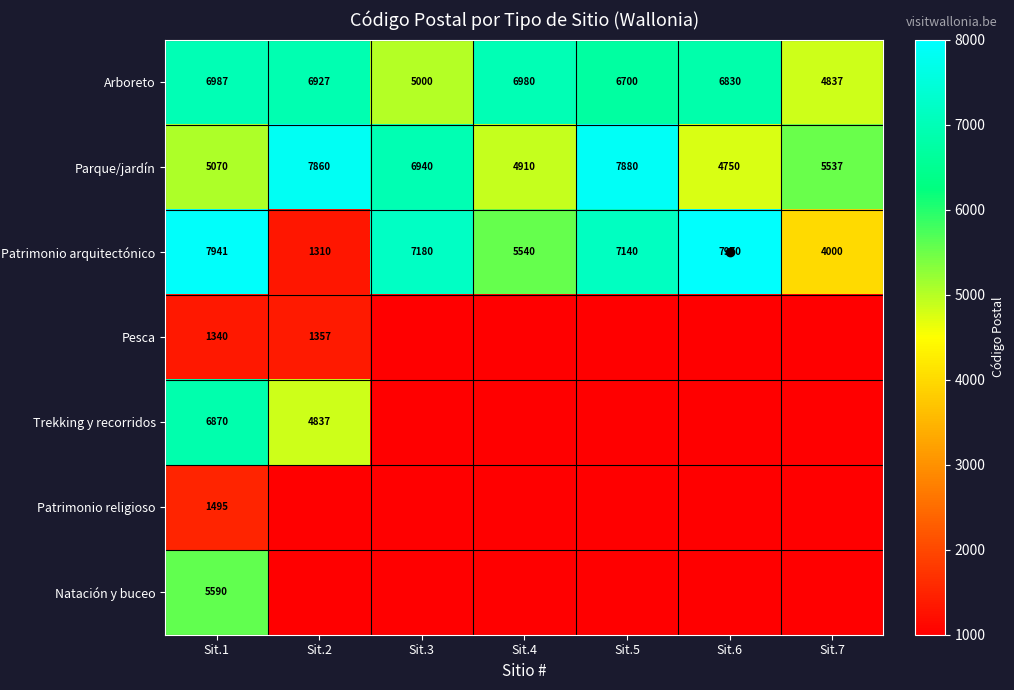

Rank the categories by Patrimonio religioso value from lowest to highest.

Sit.2, Sit.3, Sit.4, Sit.5, Sit.6, Sit.7, Sit.1